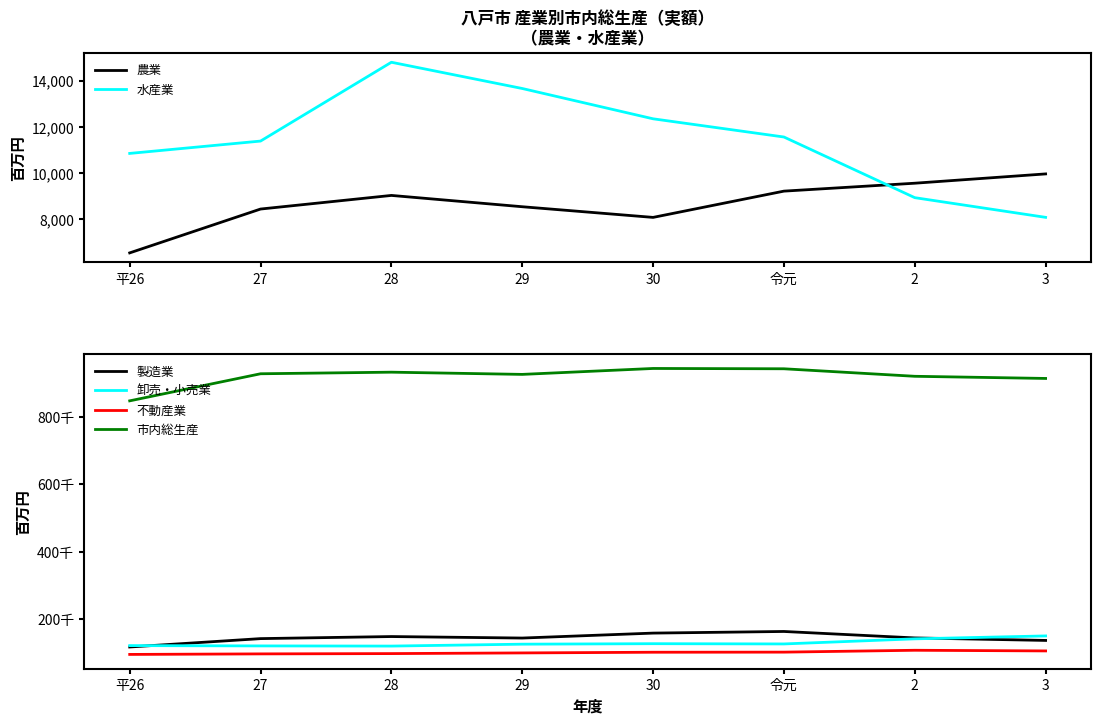

True or false: 不動産業 and 市内総生産 cross at least once.

False